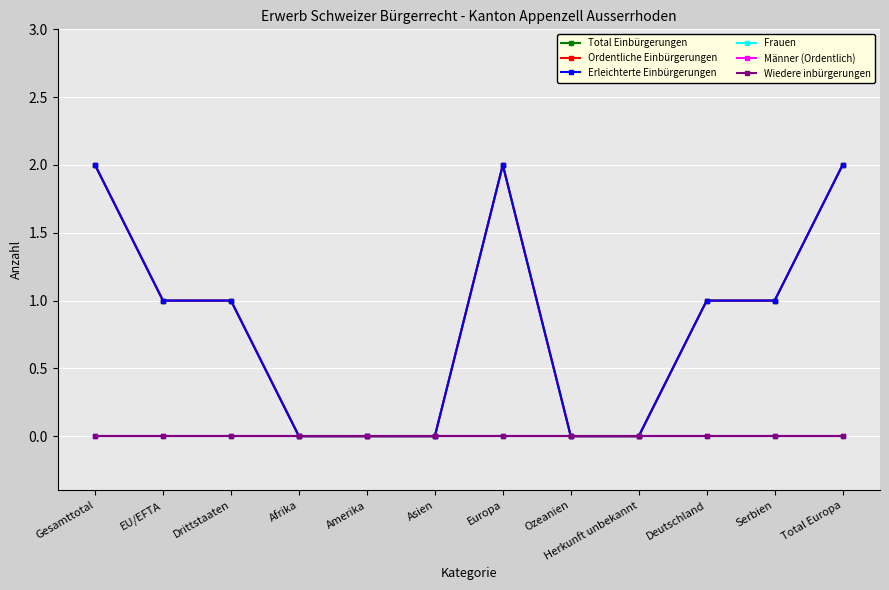

Is it true that Wiedere inbürgerungen equals 0 at Asien?

True